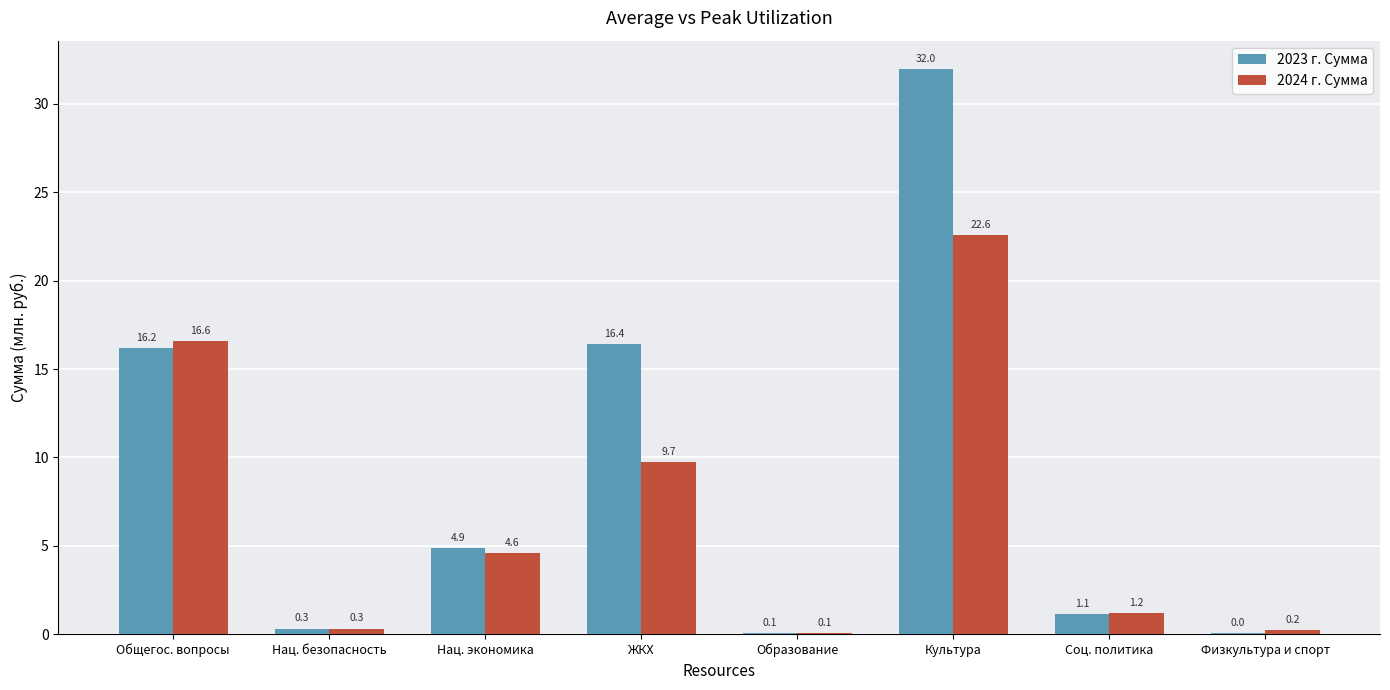

The 2023 г. Сумма series shows 32.0 at Культура. True or false?

True